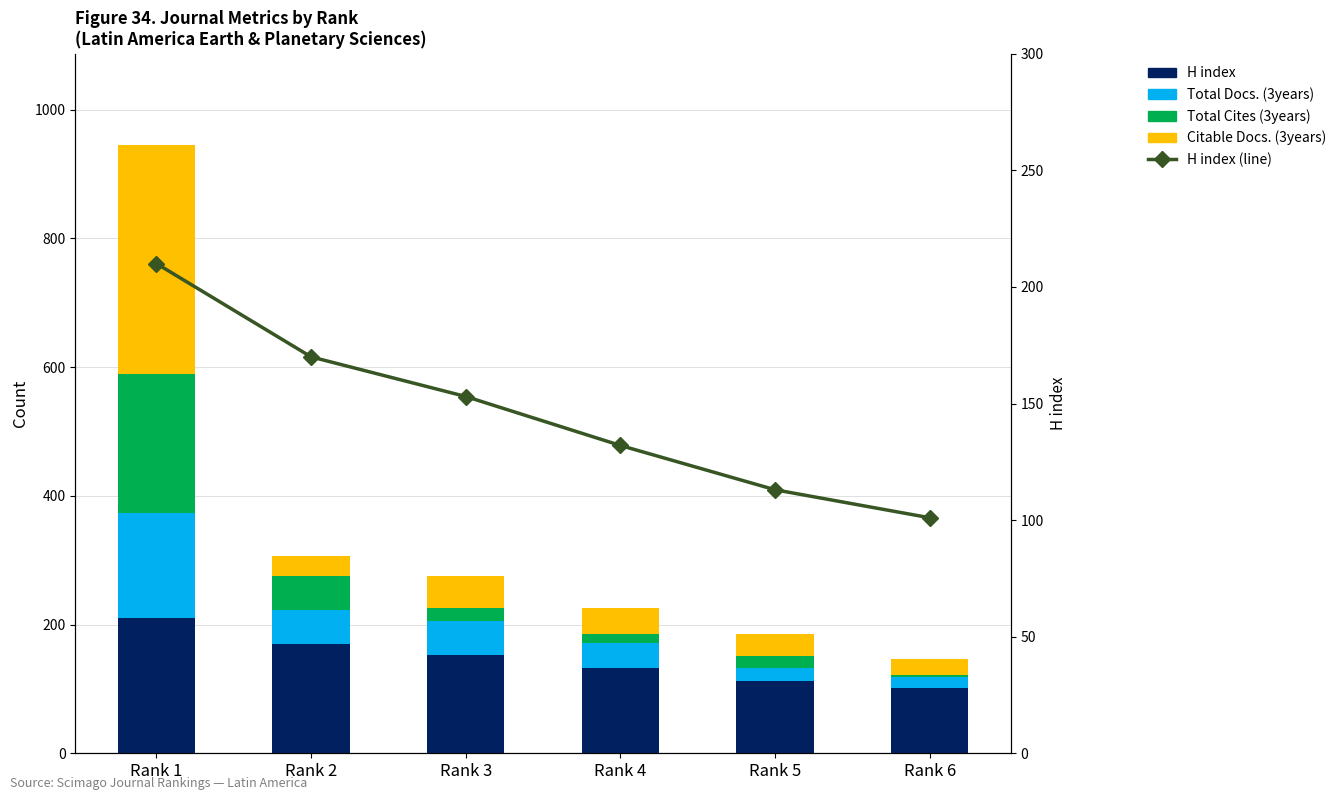

What is the maximum value for H index (line)?

210